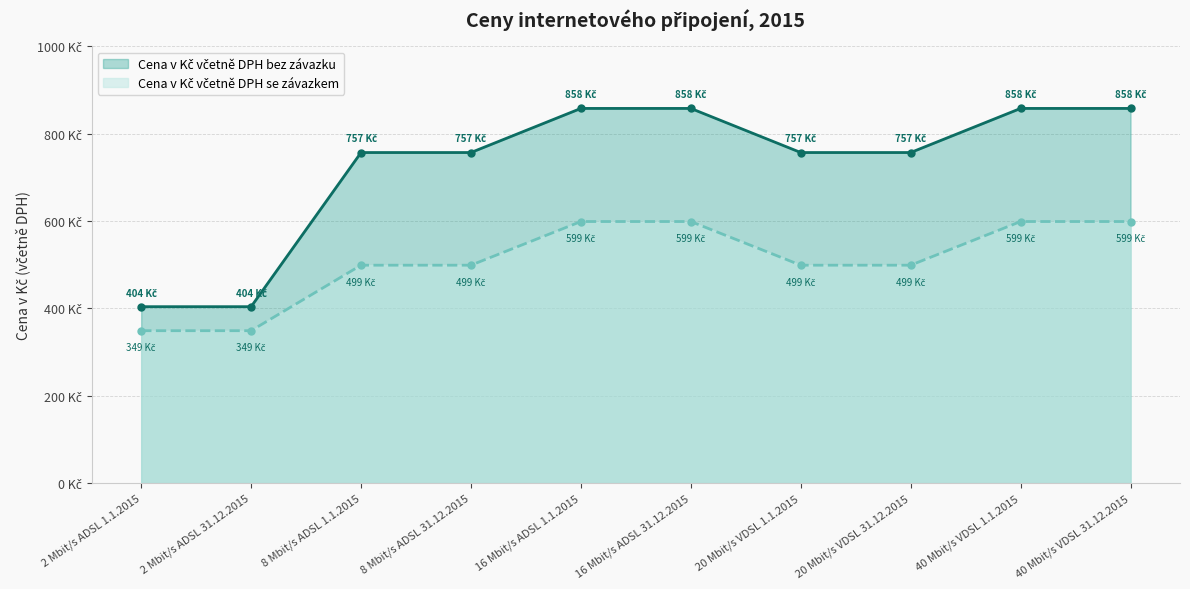

What is the total value across all series at 40 Mbit/s VDSL 1.1.2015?

1457